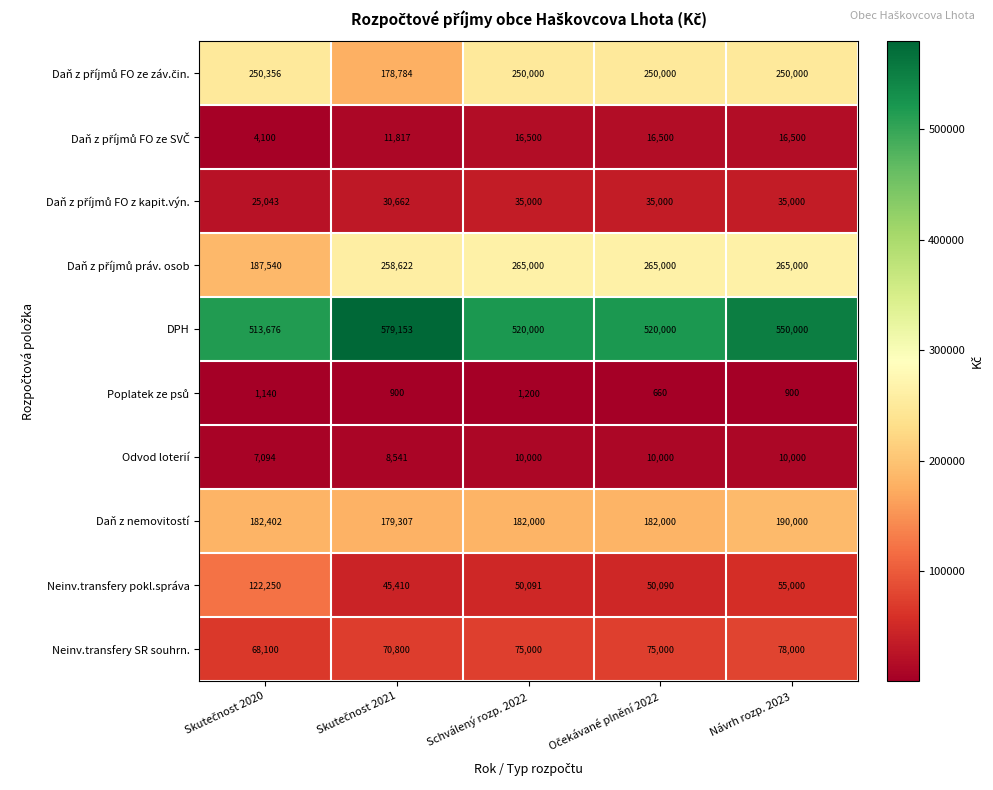

What is the highest value of the Daň z nemovitostí series?

190000